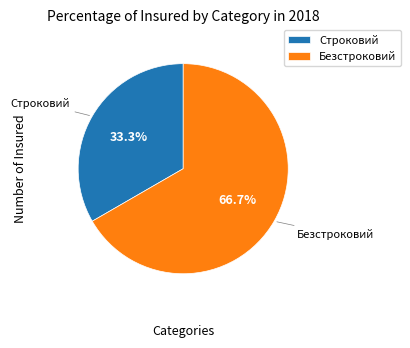

Do Строковий and Безстроковий together represent more than half of the pie?

Yes